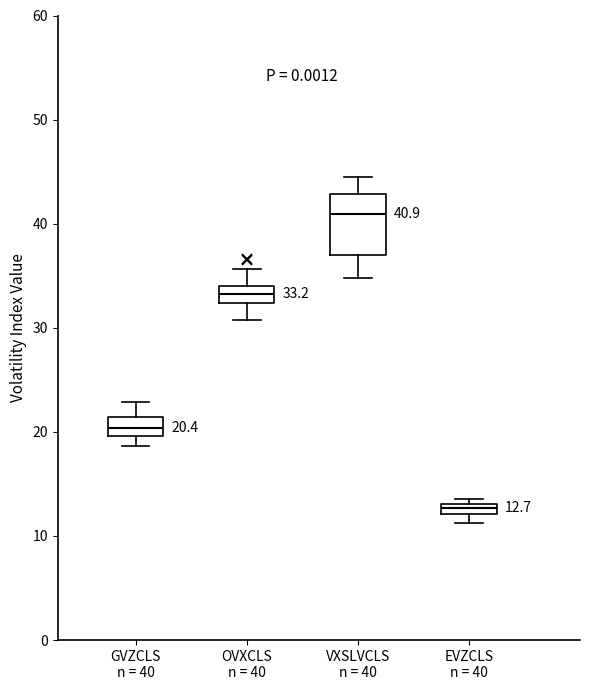

Which box is the tallest, from its lower edge to its upper edge?

VXSLVCLS n = 40